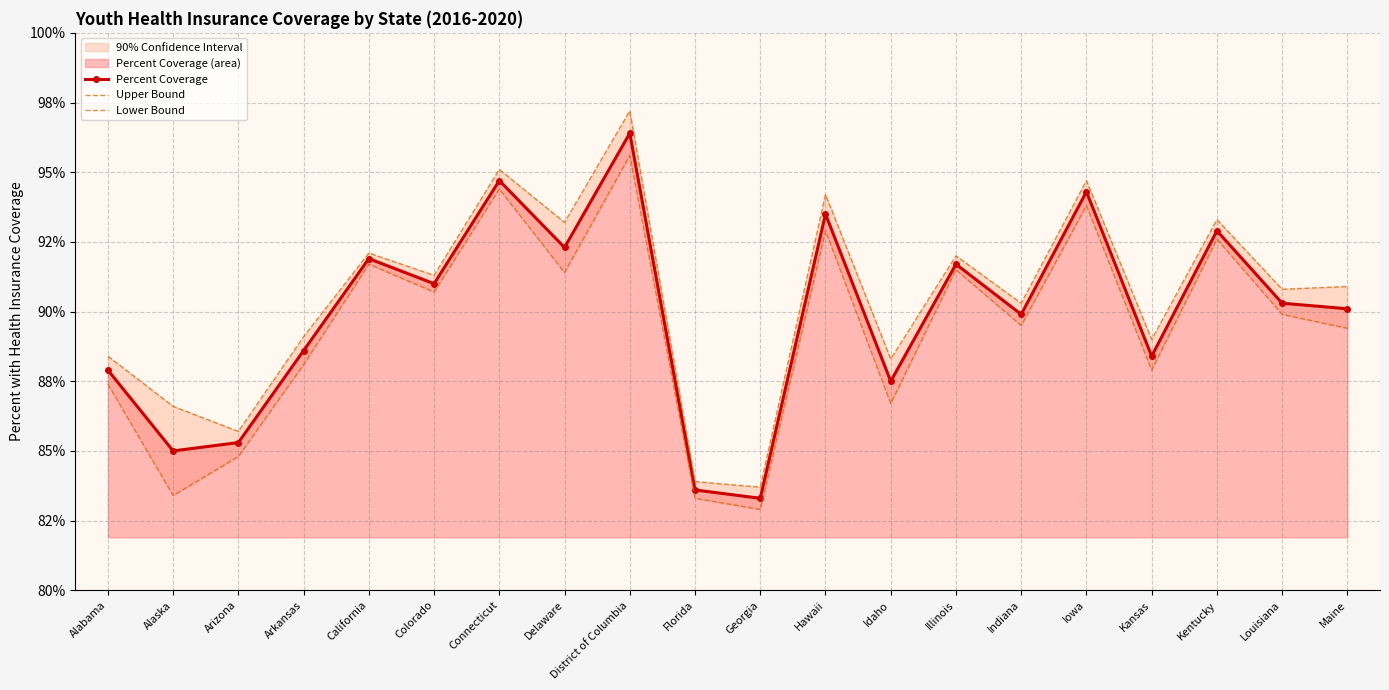

What is the label of the 8th point from the right?

Idaho